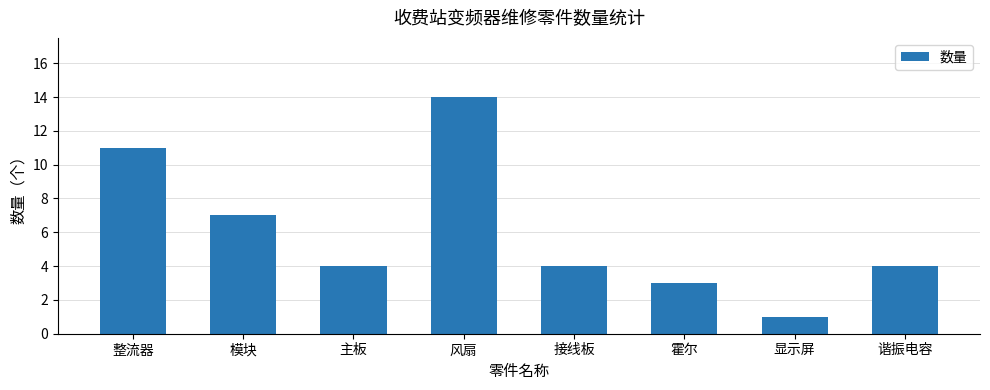

The chart shows a value of 11 at 整流器. True or false?

True